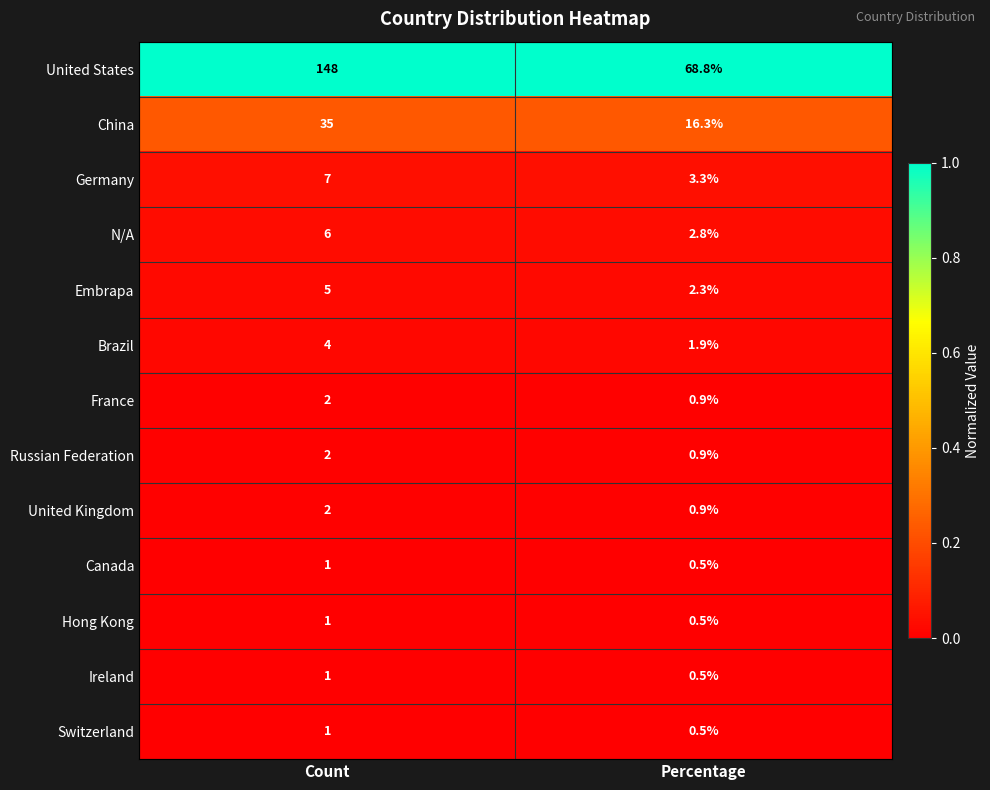

Is it true that China equals 57.4 at Count?

False